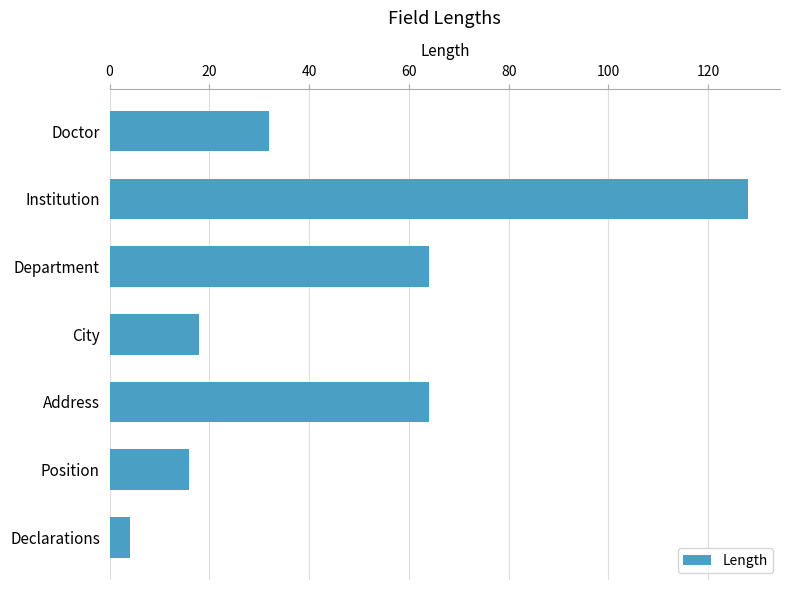

Read the value at Institution.

128